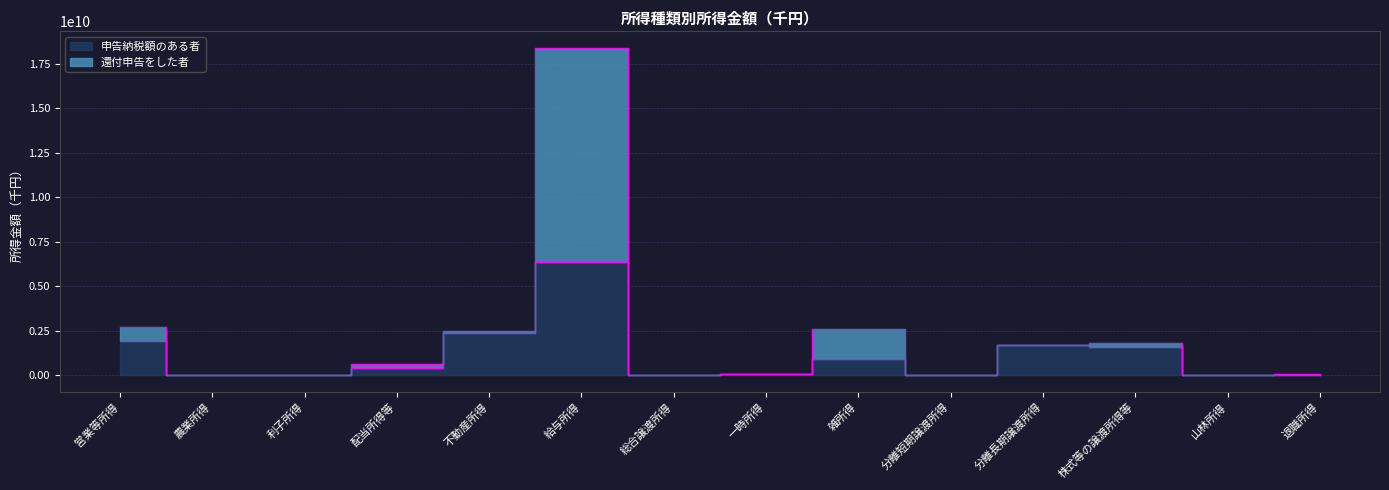

Where does the 還付申告をした者 series first go above 619765803?

営業等所得